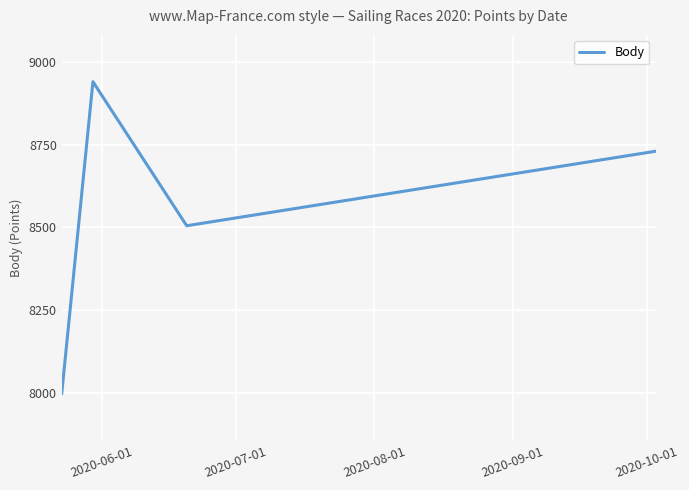

True or false: the data has more than 1 interior local peaks.

False